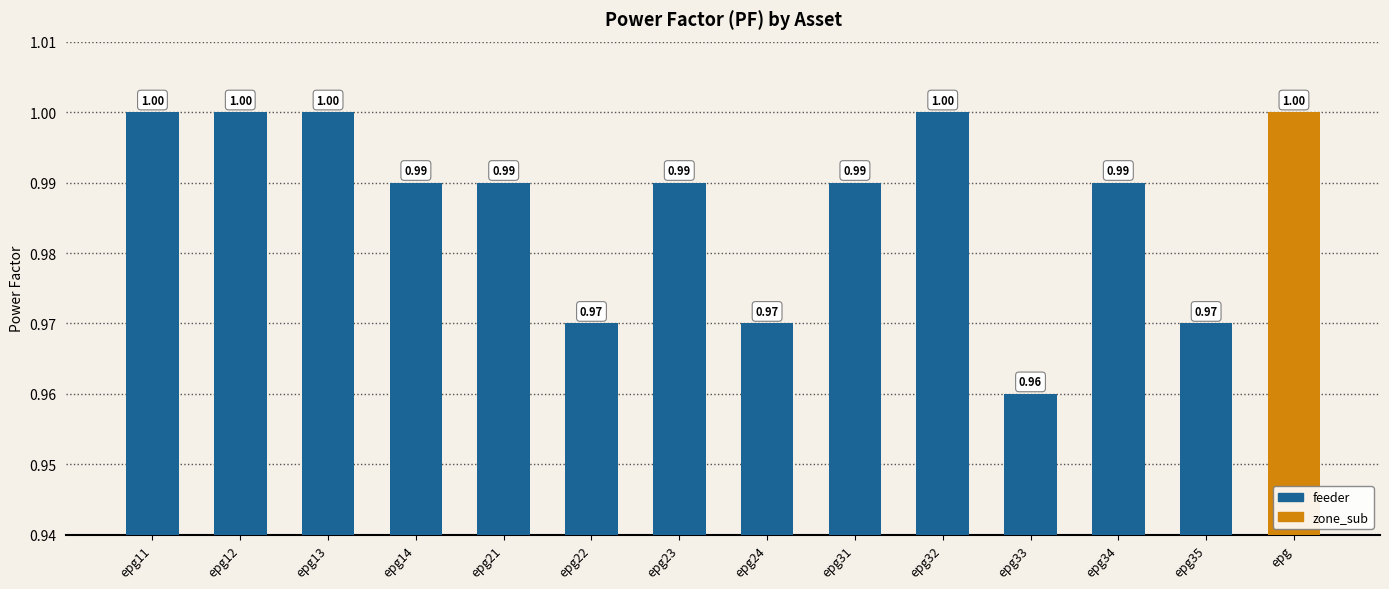

What is the label of the 5th bar from the right?

epg32